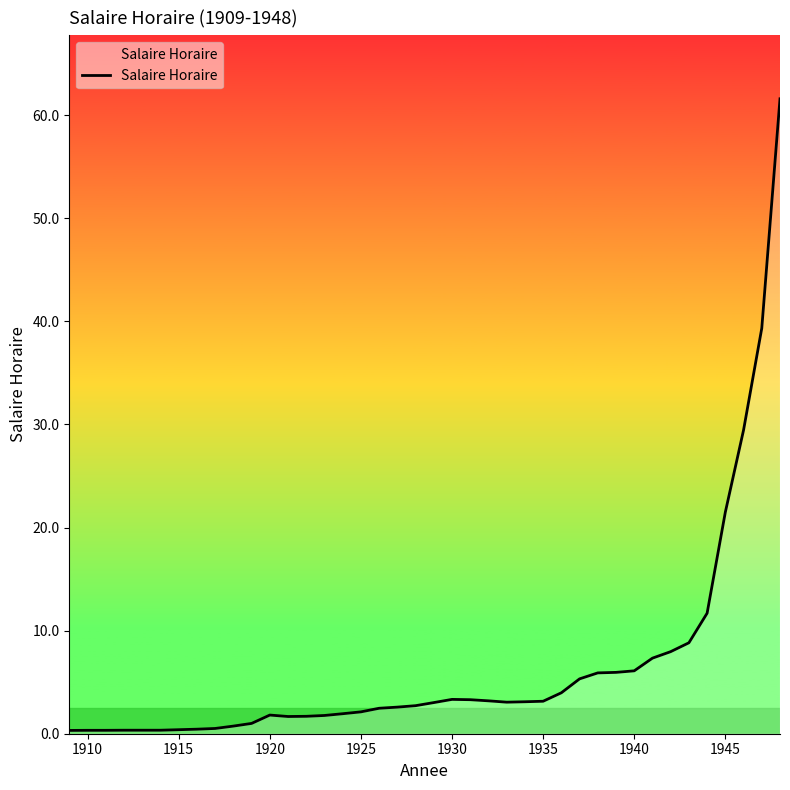

What is the greatest value displayed?

61.6